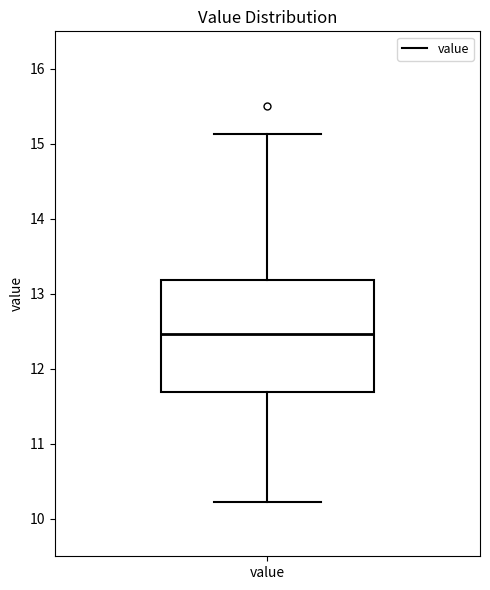

Where does the median line of the box for value sit on the y-axis? The values are not printed on the chart, so give them approximately, as read against the axis.

12.5